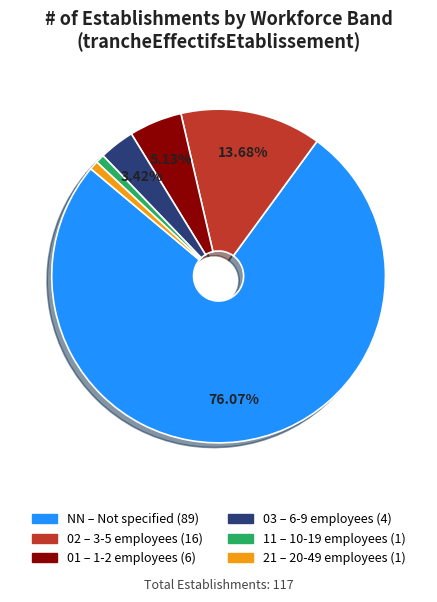

Is there a majority slice in this chart?

Yes